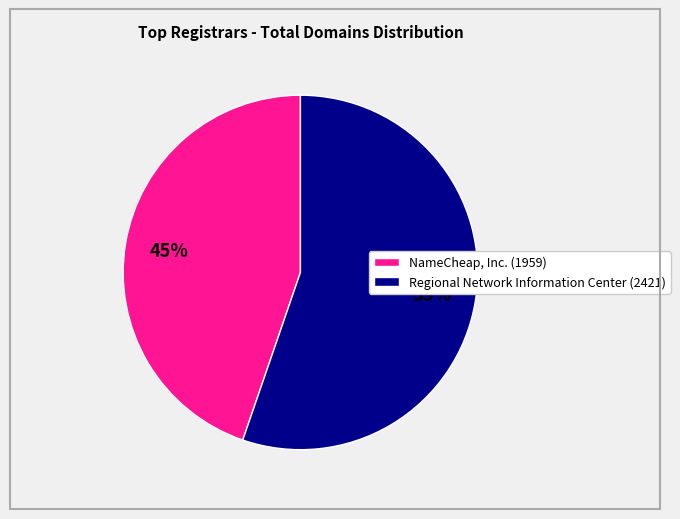

How many segments does this pie chart have?

2